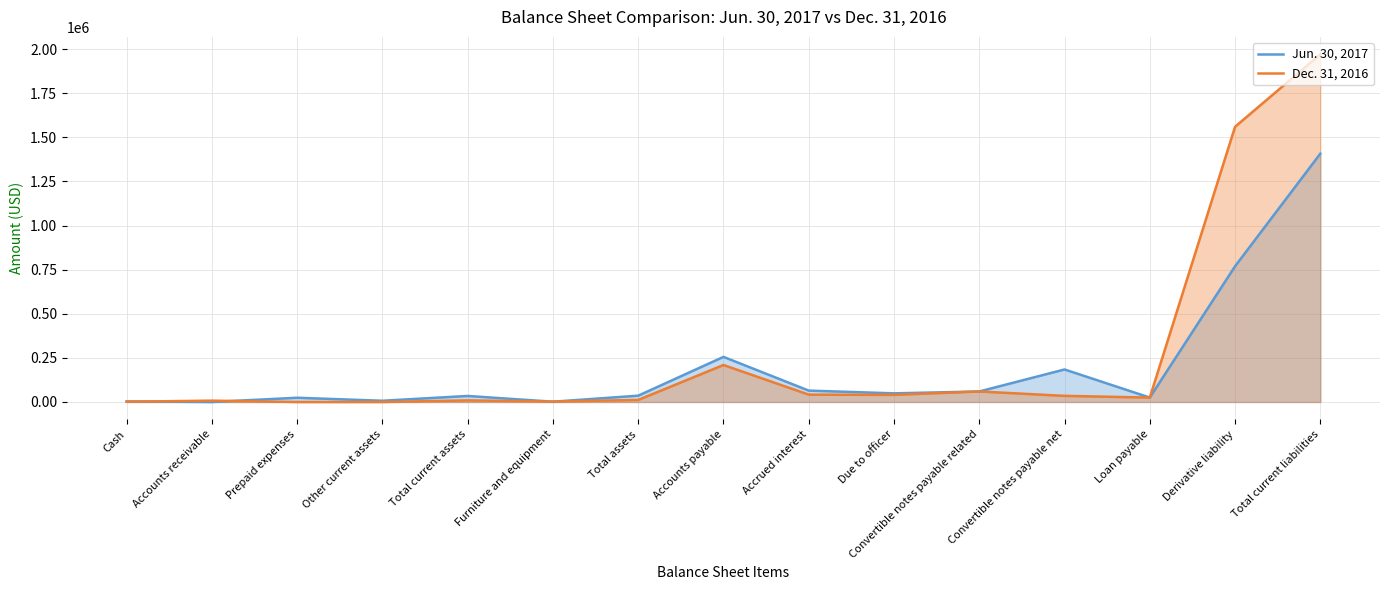

What are all the series names shown in the legend?

Jun. 30, 2017, Dec. 31, 2016